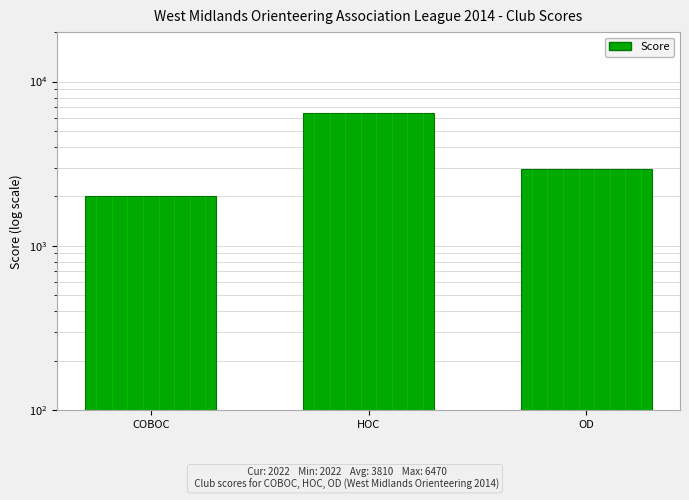

Where does the data first go above 2940?

HOC